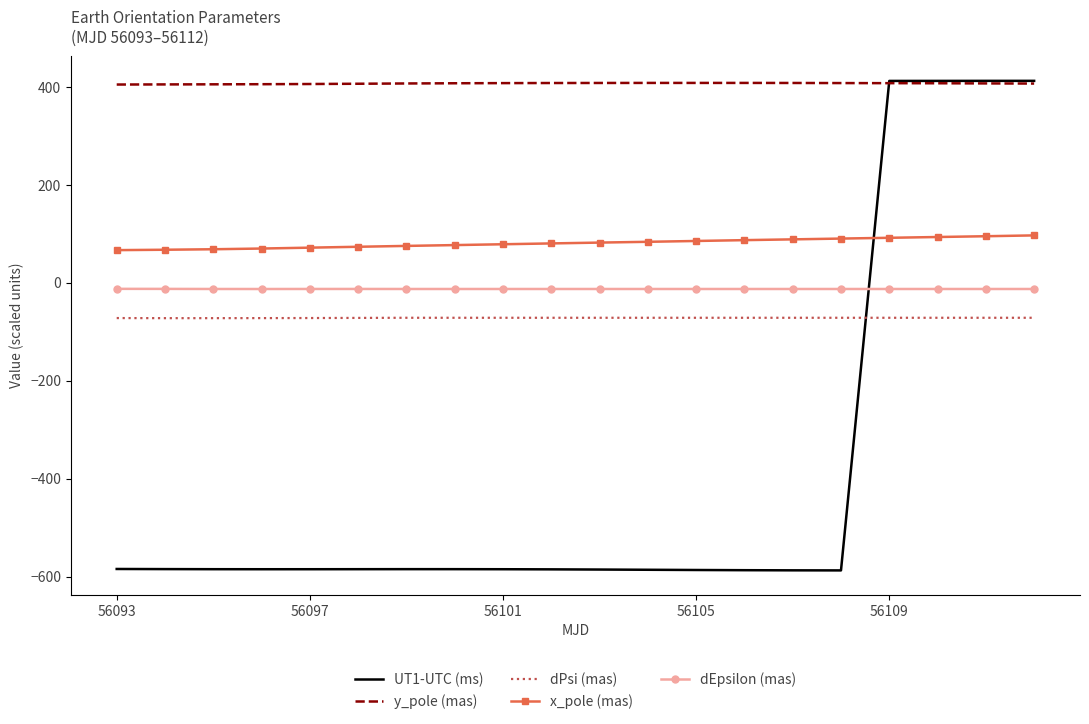

What is the minimum value shown in the chart?

-587.4